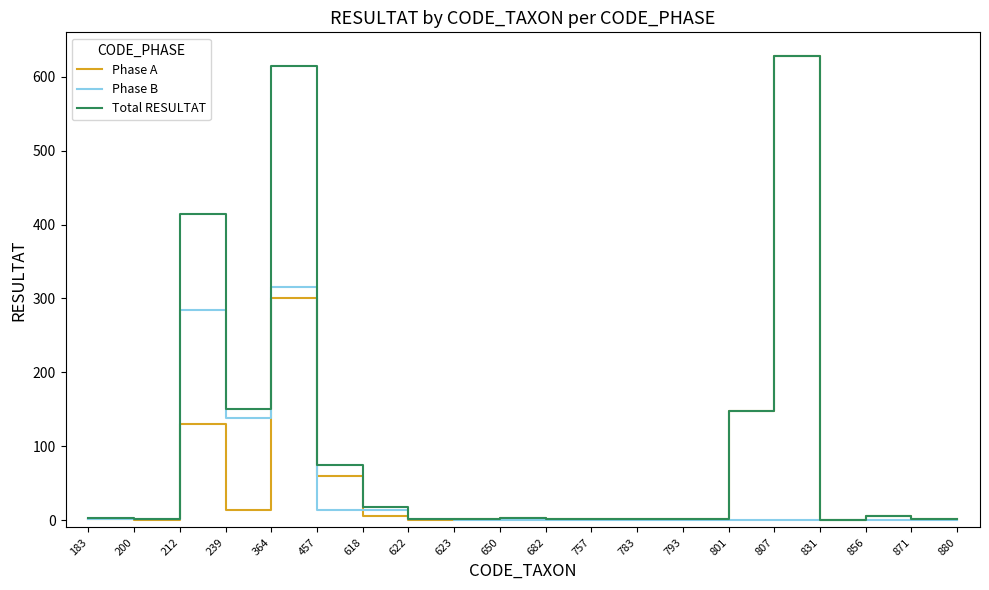

At which category is the sum across all series the highest?

807